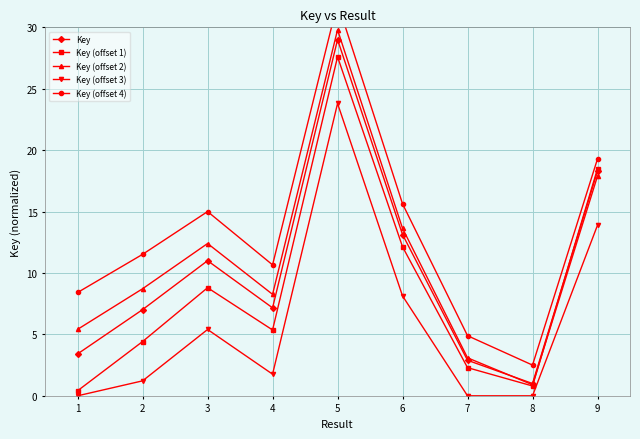

Does the chart display data point markers on the line(s)?

Yes